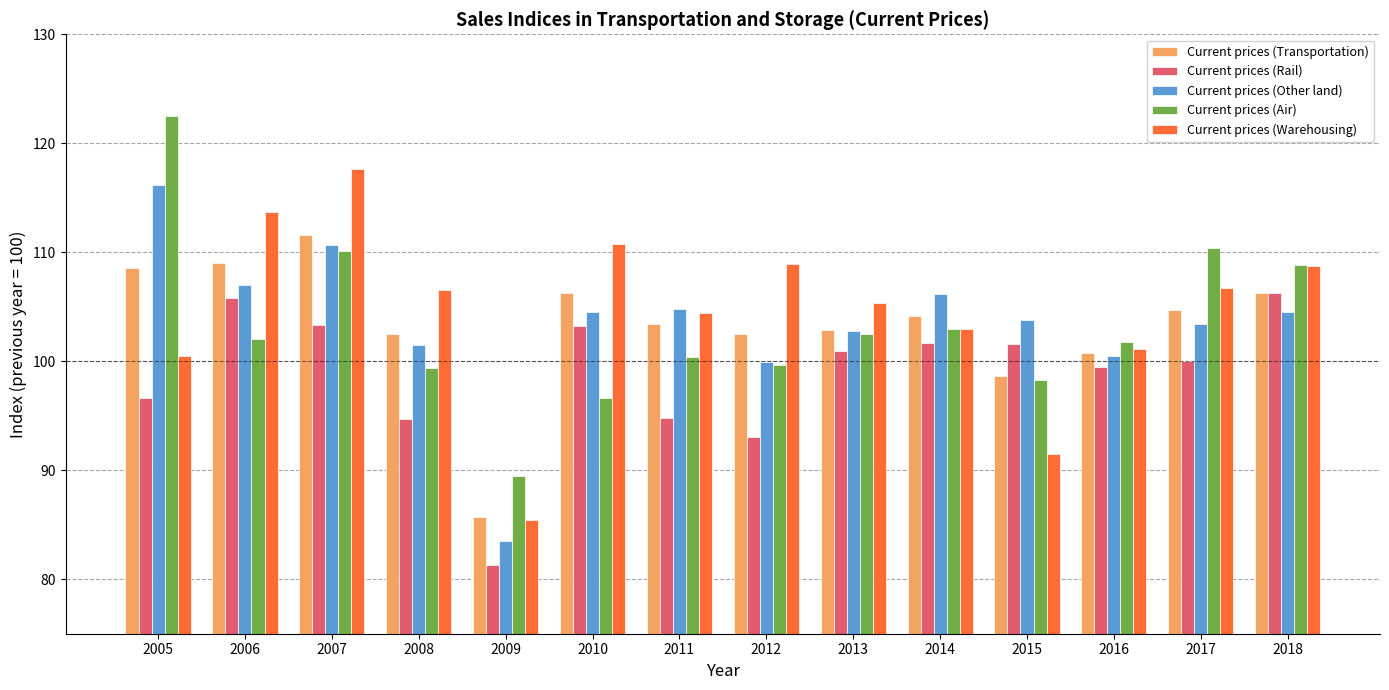

What is the smallest value displayed?

81.3